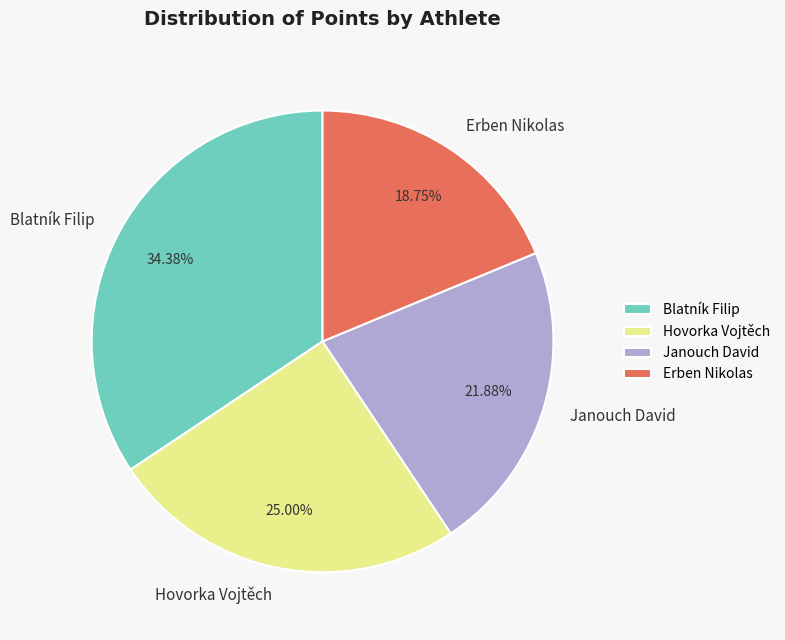

Does Erben Nikolas account for over 50% of the chart?

No